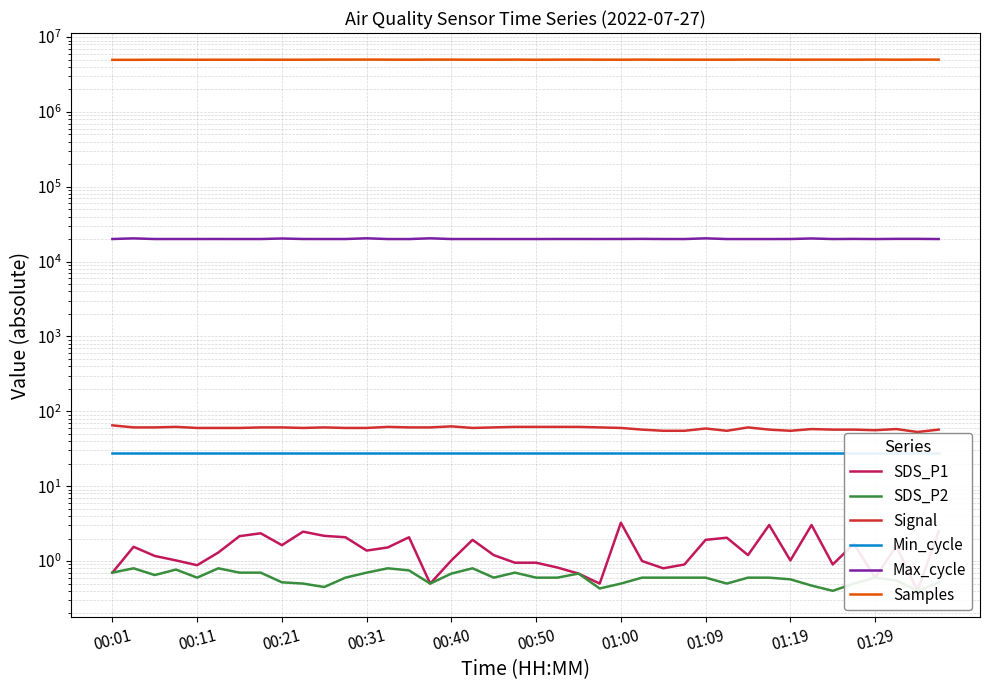

Which series has the largest total across all categories?

Samples